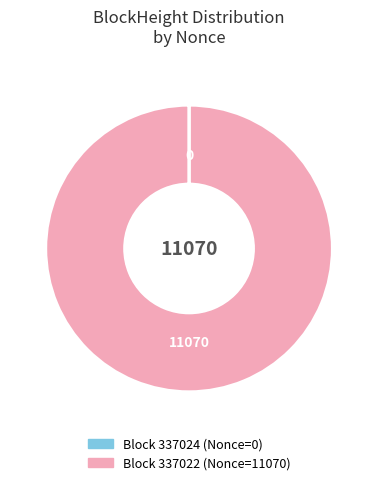

Is there any slice that represents more than half of the pie?

Yes